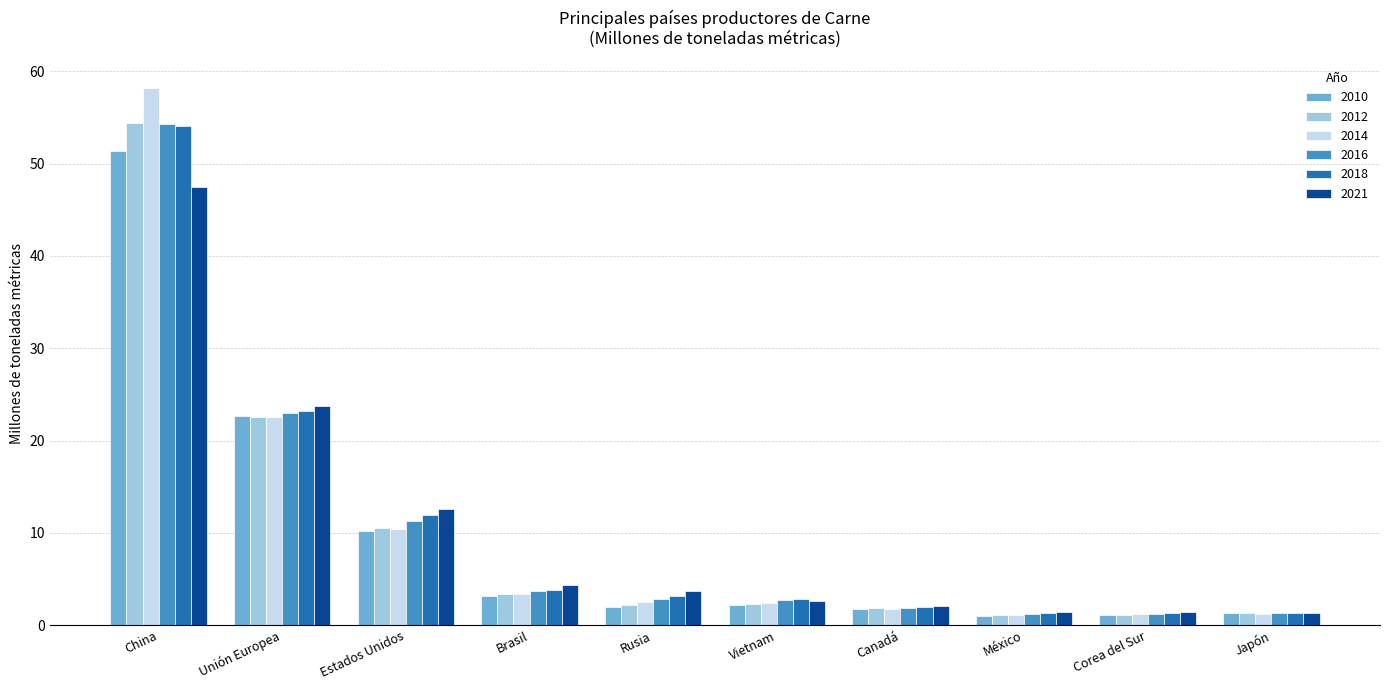

What is the highest value of the 2018 series?

54.0